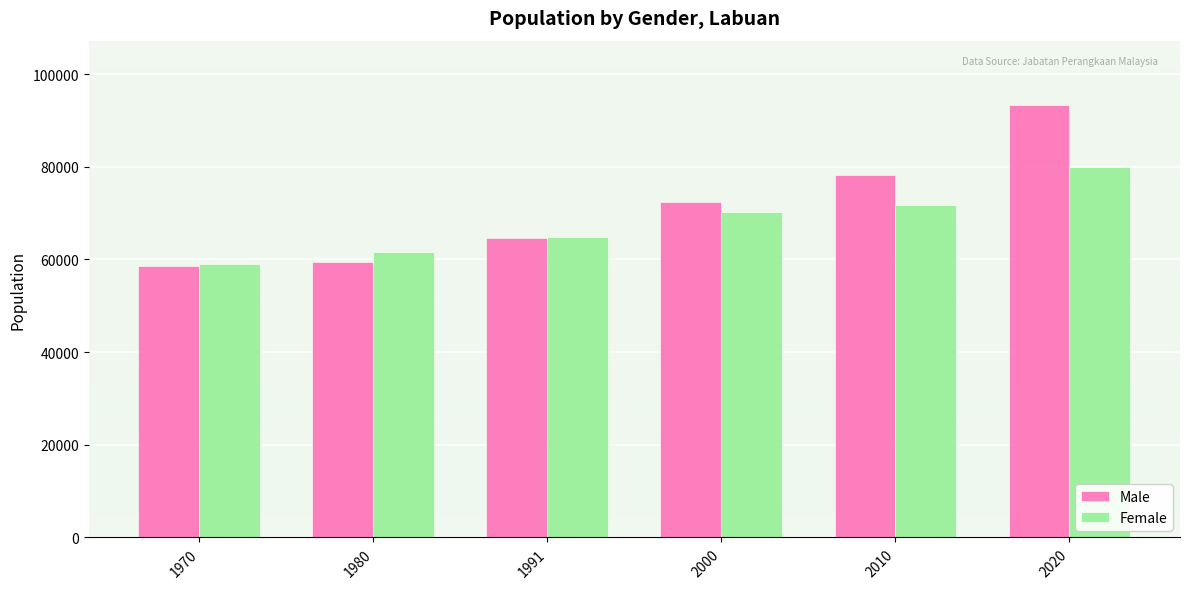

What is the minimum value for Male?

58600